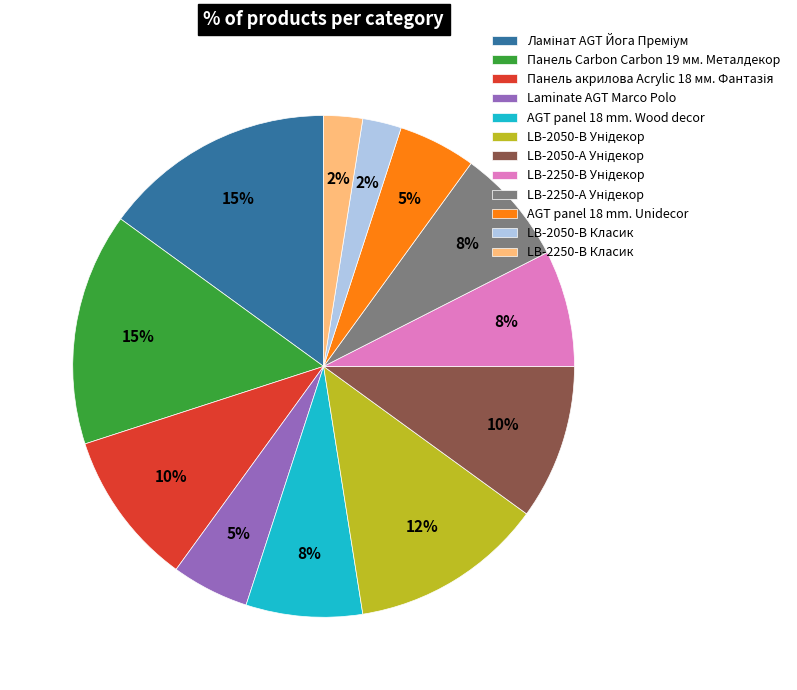

To the nearest percent, what portion does Laminate AGT Marco Polo represent?

5%